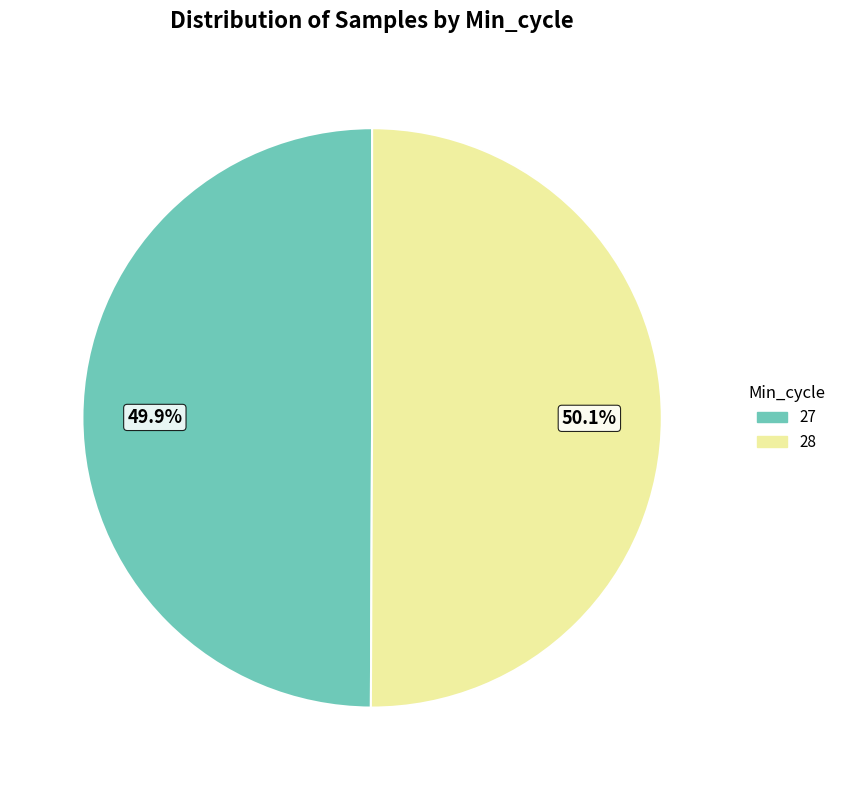

How many slices are in this pie chart?

2